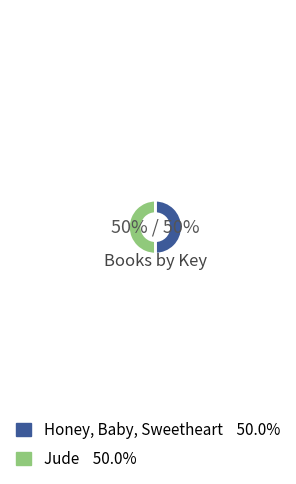

Approximately how many times larger is the value at Jude compared to Honey, Baby, Sweetheart?

1.0